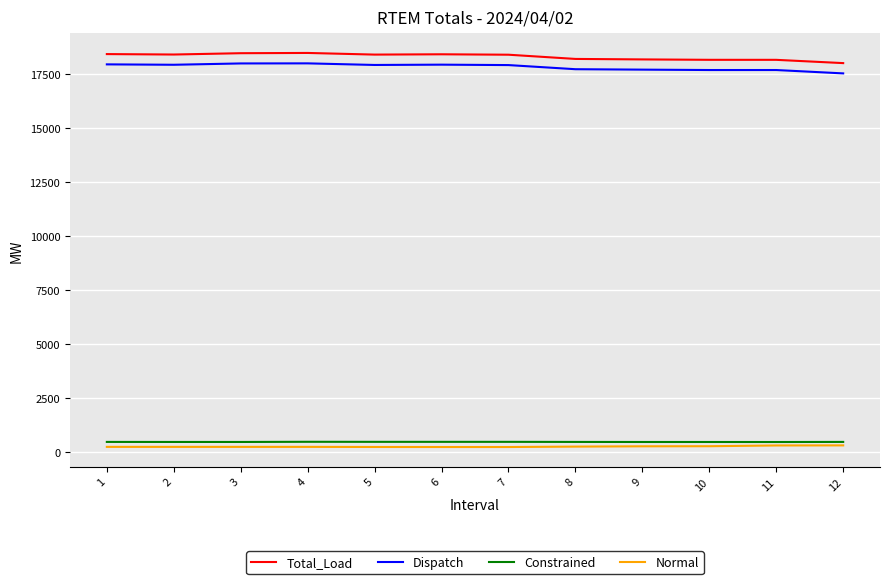

True or false: Dispatch and Total_Load cross at least once.

False